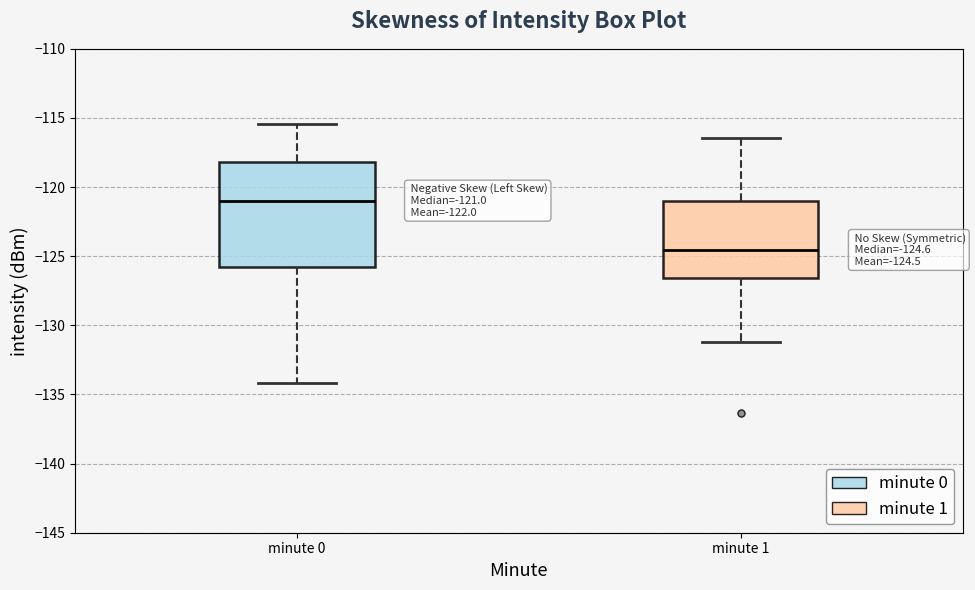

Which box is the tallest, from its lower edge to its upper edge?

minute 0